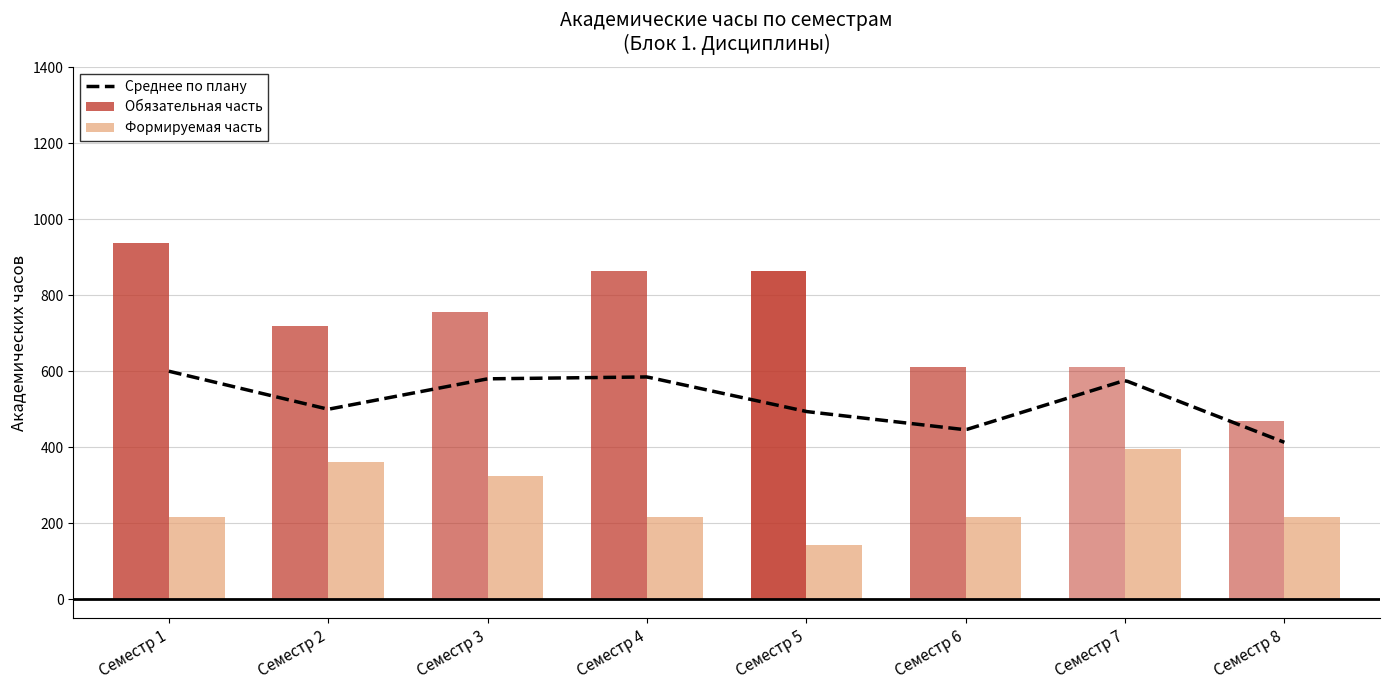

Which series changed the most between Семестр 7 and Семестр 8?

Итого акад.часов (Формируемая часть)